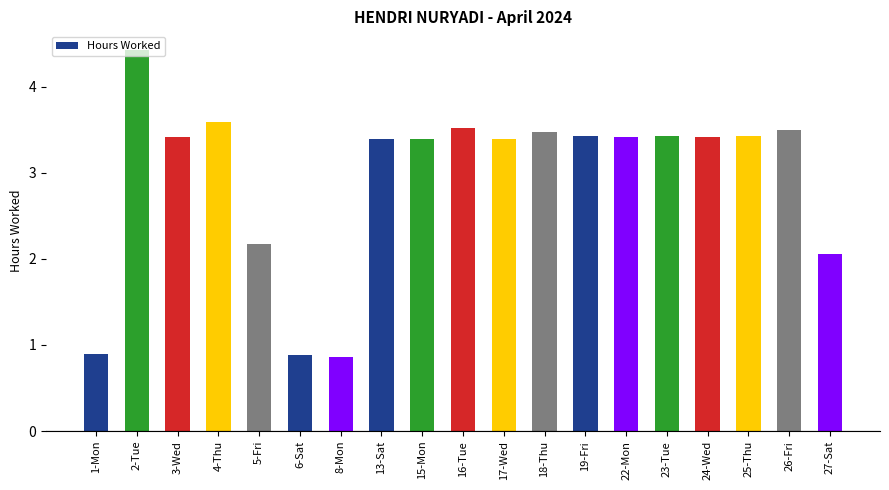

What is the difference between the second highest and minimum values?

2.7